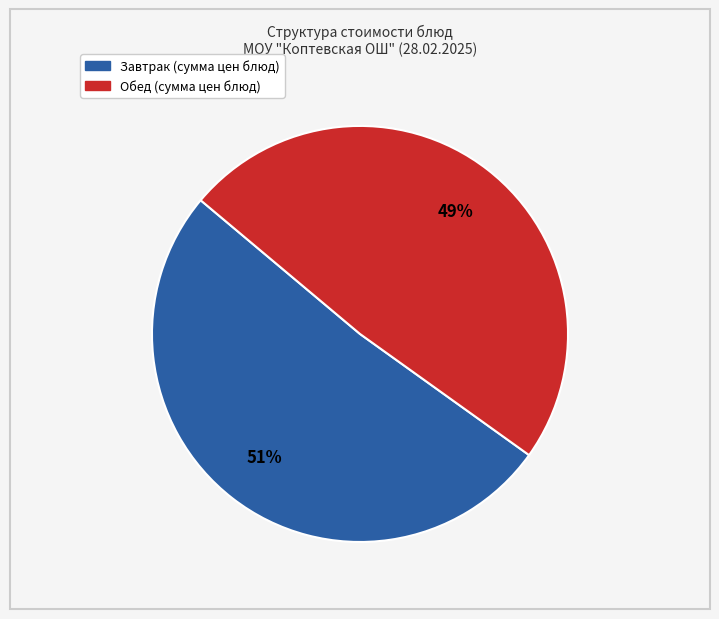

Does any single category account for the majority?

Yes